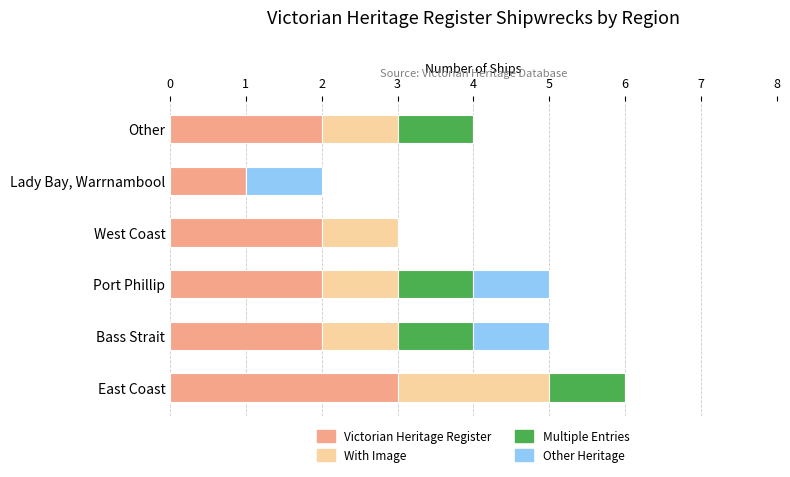

The Victorian Heritage Register series shows 2 at East Coast. True or false?

False